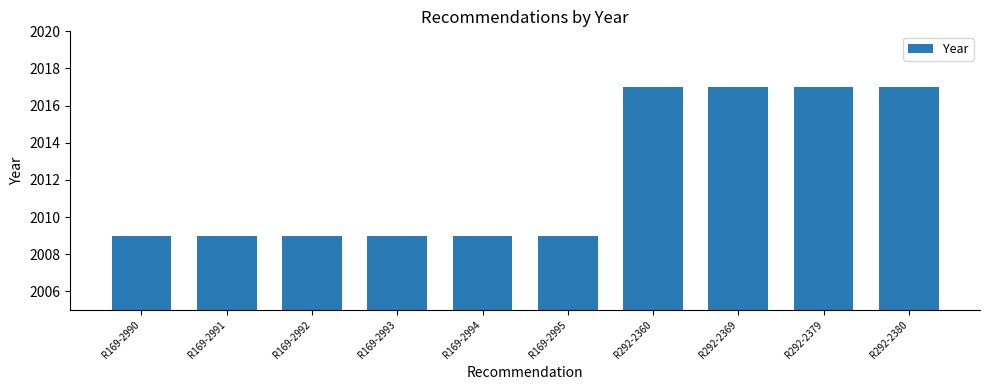

Approximately how many times larger is the value at R169-2991 compared to R292-2379?

1.0